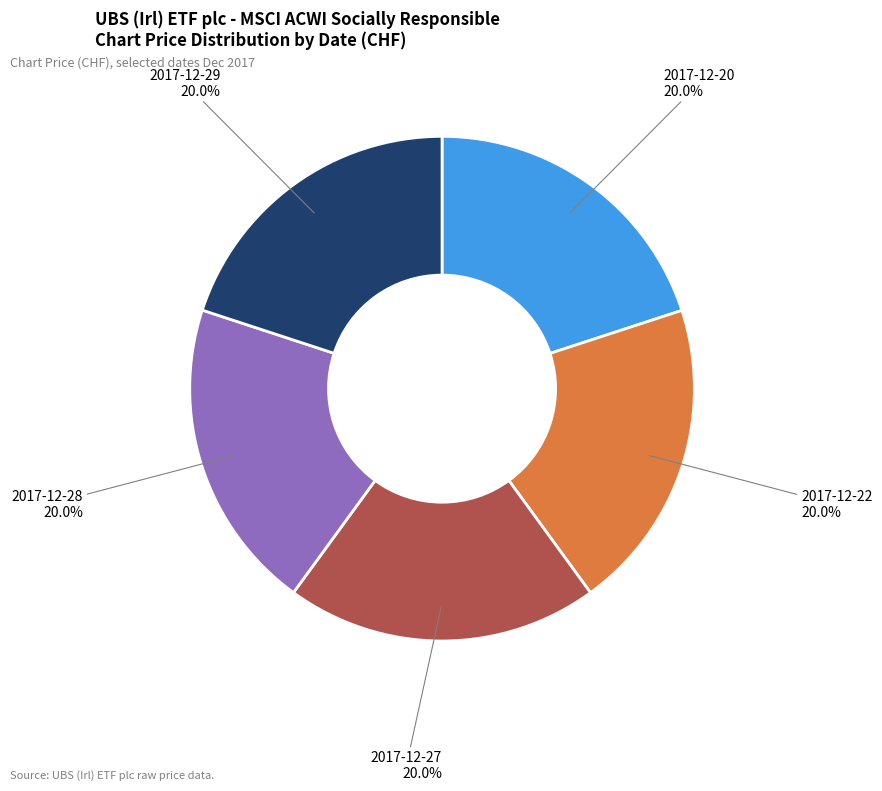

To the nearest percent, what is the combined percentage of 2017-12-28 and 2017-12-27?

40%